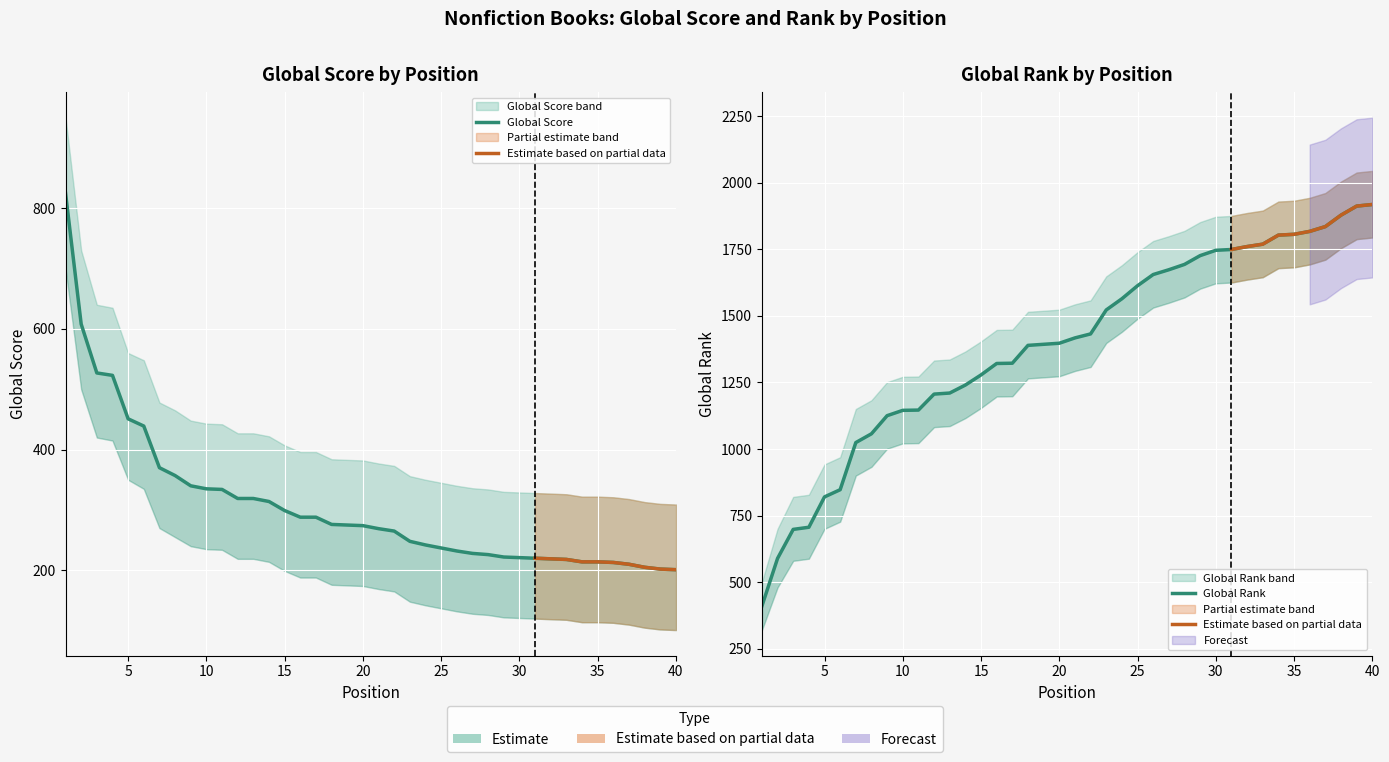

Rank the series at 19 from highest to lowest value.

Global Rank, Global Score